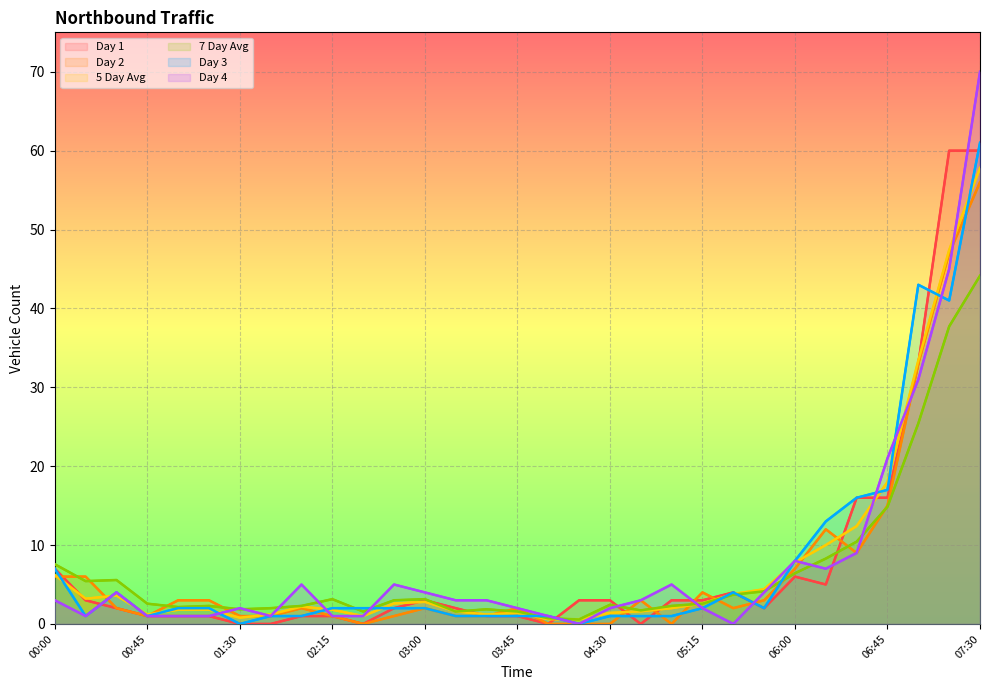

Between 18 and 28, which is larger?

28